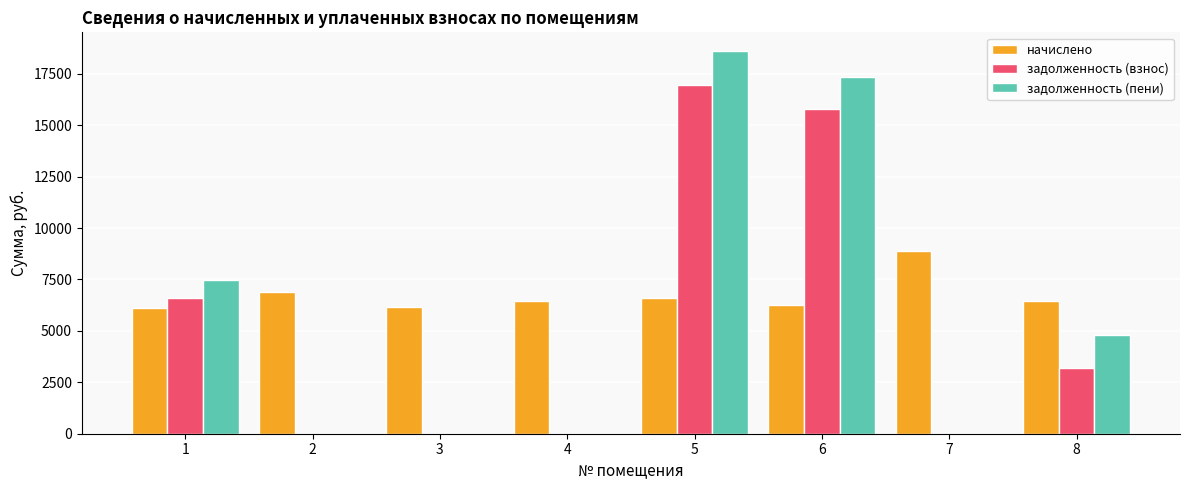

What is the approximate value of начислено at 4?

6451.2